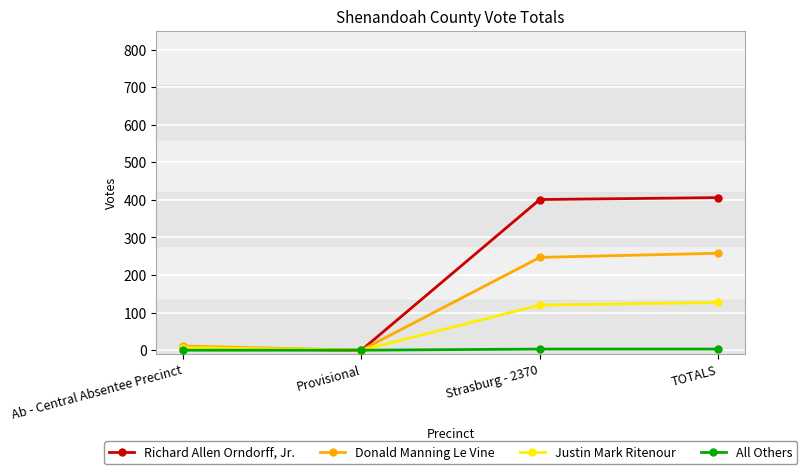

Where is Justin Mark Ritenour nearest to the value 63?

Ab - Central Absentee Precinct